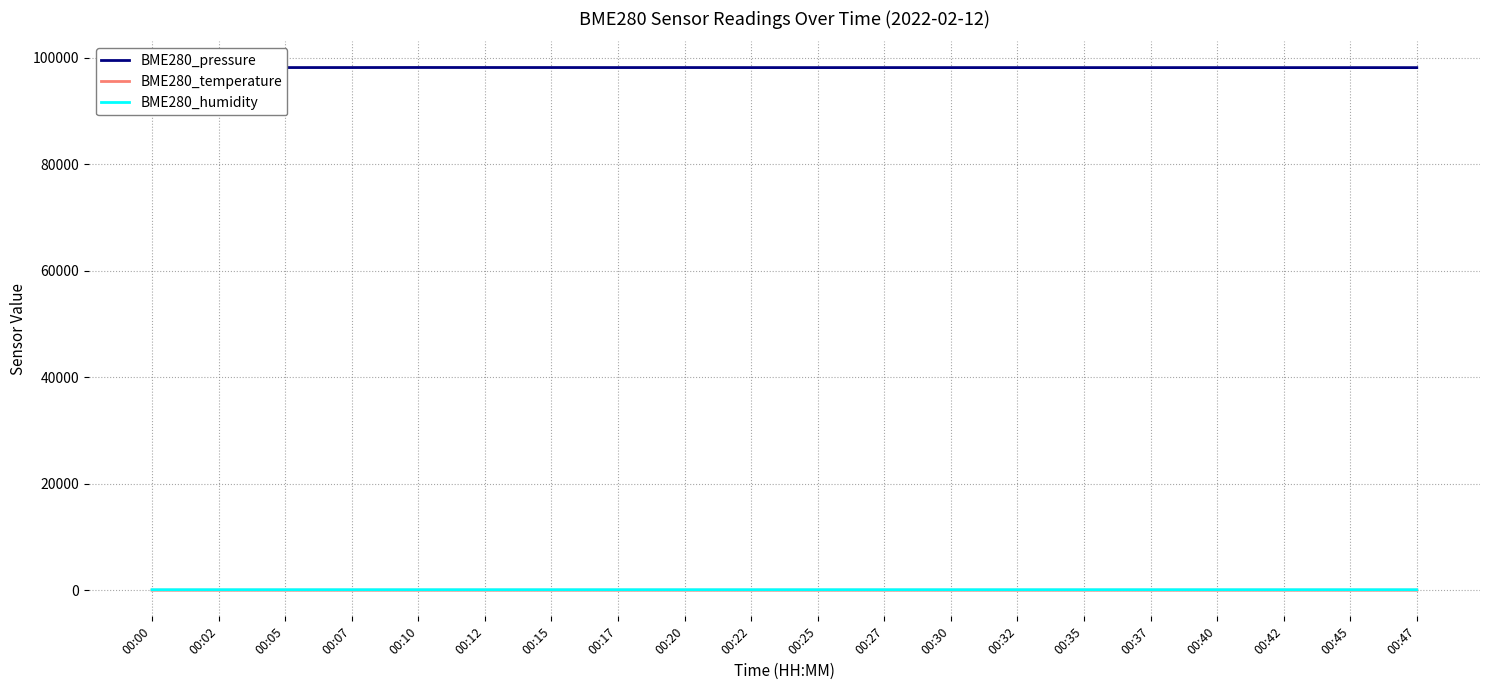

Is the value of BME280_pressure at 00:20 greater than the value of BME280_temperature at 00:05?

Yes